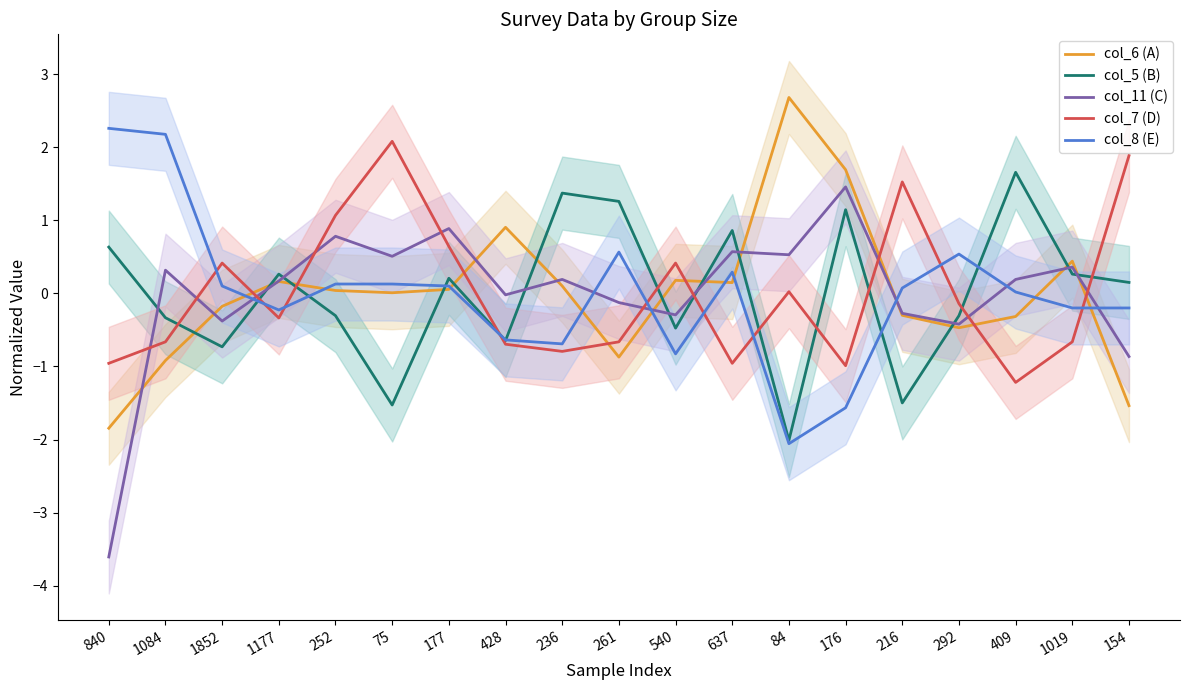

What is the sum of the col_6 (A) values at 216 and 1177?

-0.1